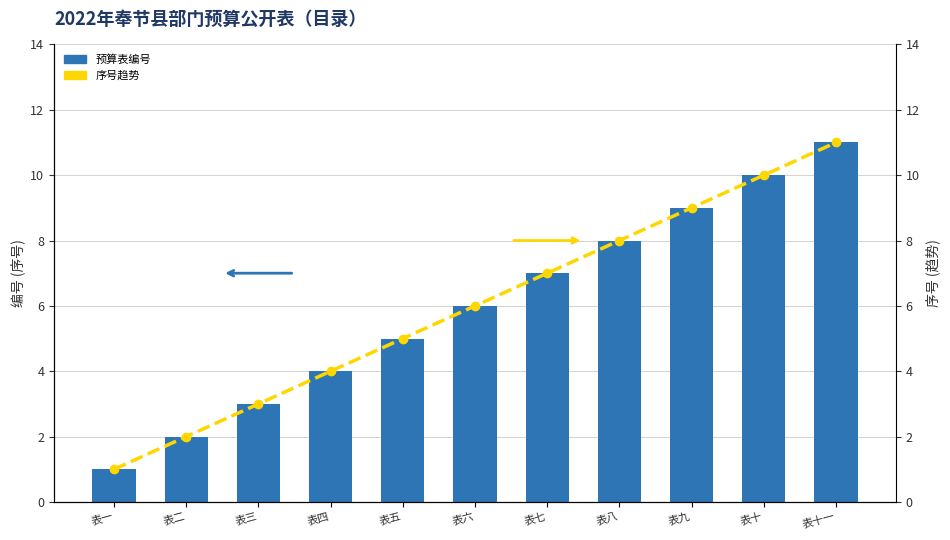

Which category has the highest value in the 预算表编号 series?

表十一